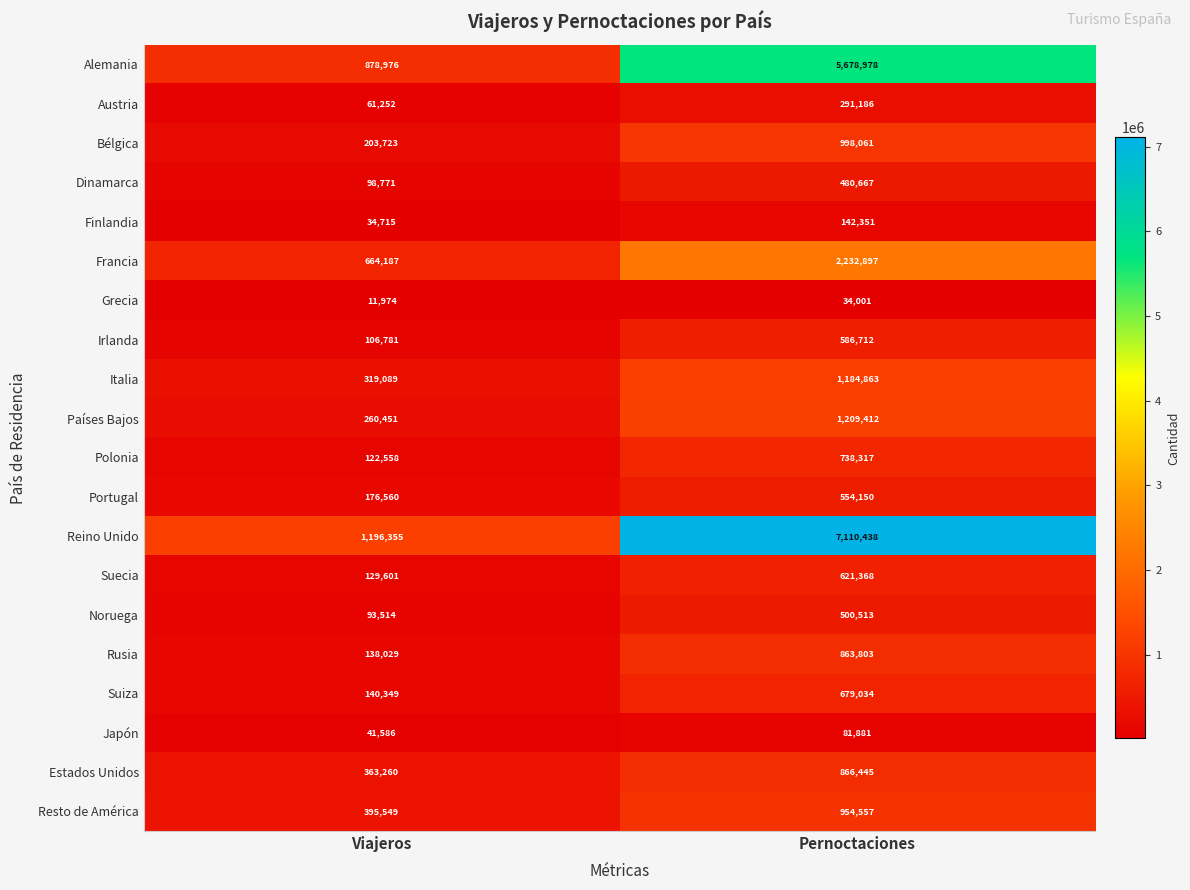

What is the difference between the maximum and minimum values in the Grecia series?

22027